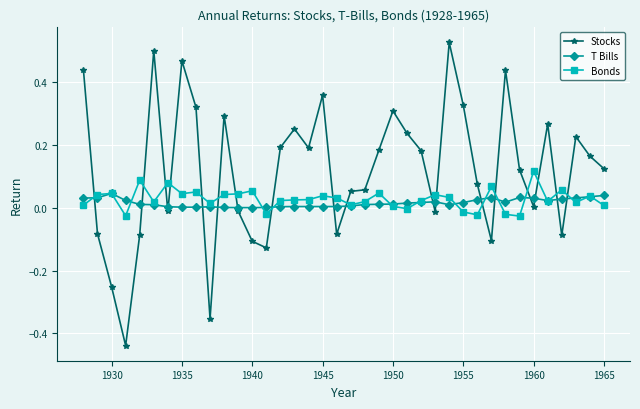

True or false: Stocks has more than 2 interior local peaks.

True